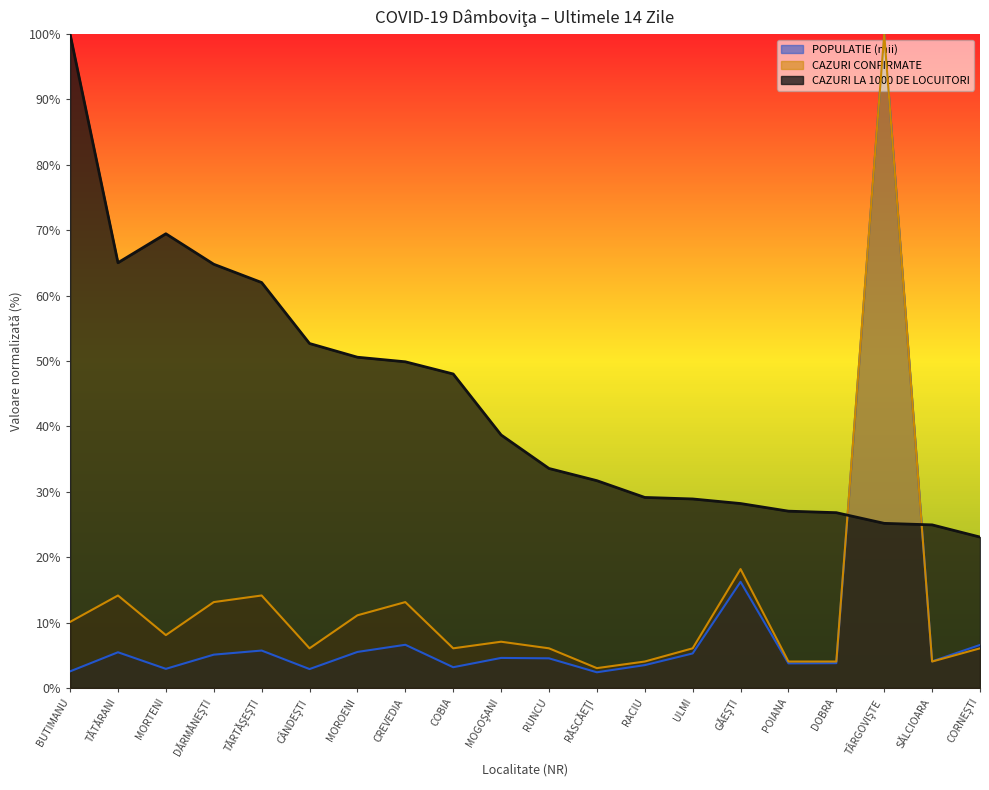

Which series ends up on top after the final intersection of POPULATIE (mii) and CAZURI LA 1000 DE LOCUITORI?

CAZURI LA 1000 DE LOCUITORI